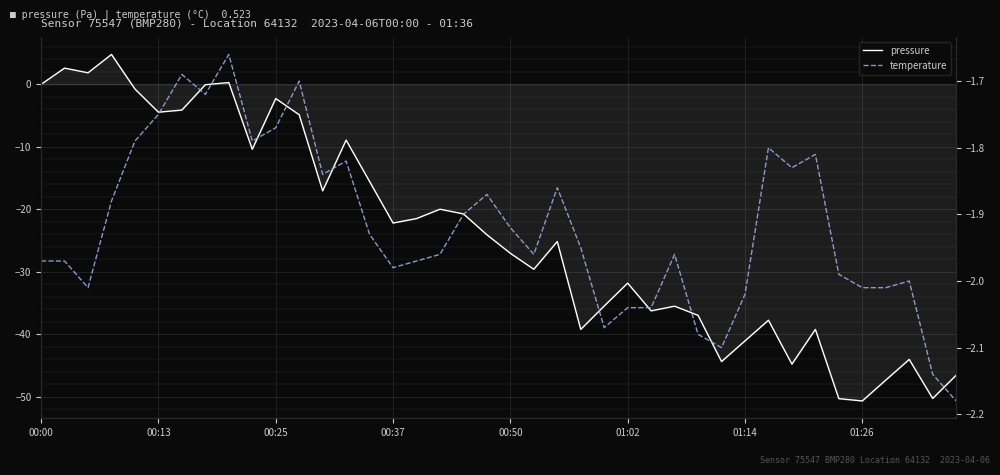

Which has a higher value, 33 or 21?

21